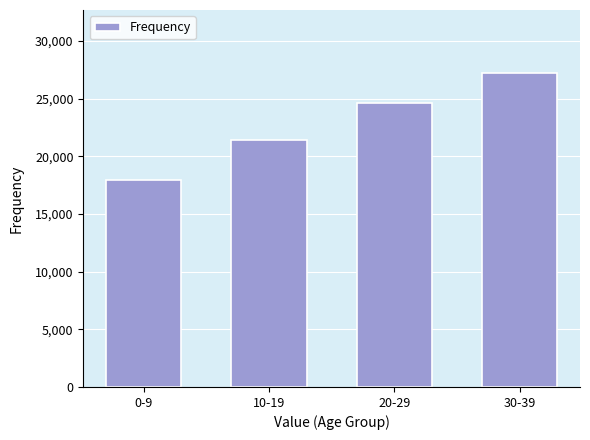

Reading left to right, transcribe all the data shown in this chart.

17922	21385	24650	27228